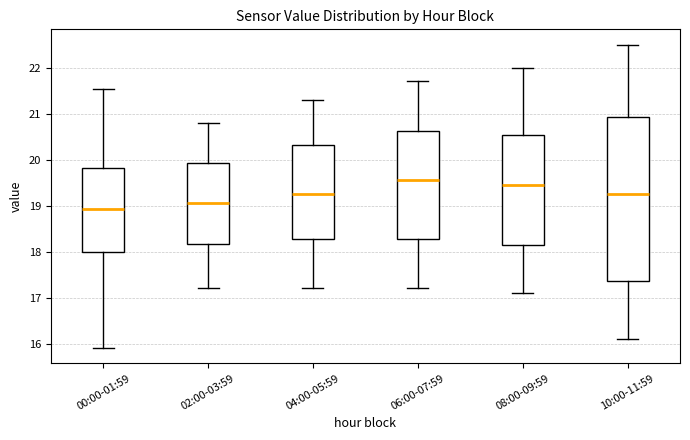

Reading left to right, read every box against the y-axis: the position of its median line, the range the box covers, and the ends of its whiskers. The values are not printed on the chart, so give them approximately, as read against the axis.

00:00-01:59: median 18.9, box 18.0 to 19.8, whiskers 15.9 to 21.5
02:00-03:59: median 19.1, box 18.2 to 19.9, whiskers 17.2 to 20.8
04:00-05:59: median 19.3, box 18.3 to 20.3, whiskers 17.2 to 21.3
06:00-07:59: median 19.6, box 18.3 to 20.6, whiskers 17.2 to 21.7
08:00-09:59: median 19.5, box 18.2 to 20.5, whiskers 17.1 to 22.0
10:00-11:59: median 19.3, box 17.4 to 20.9, whiskers 16.1 to 22.5